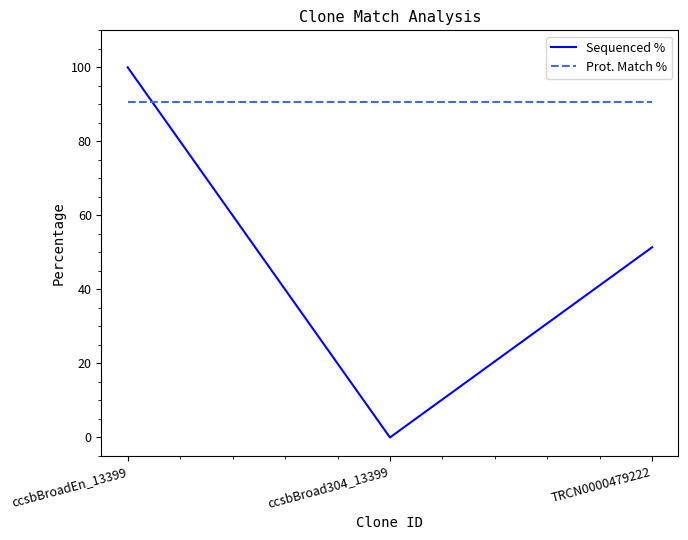

What are all the series names shown in the legend?

Sequenced %, Prot. Match %